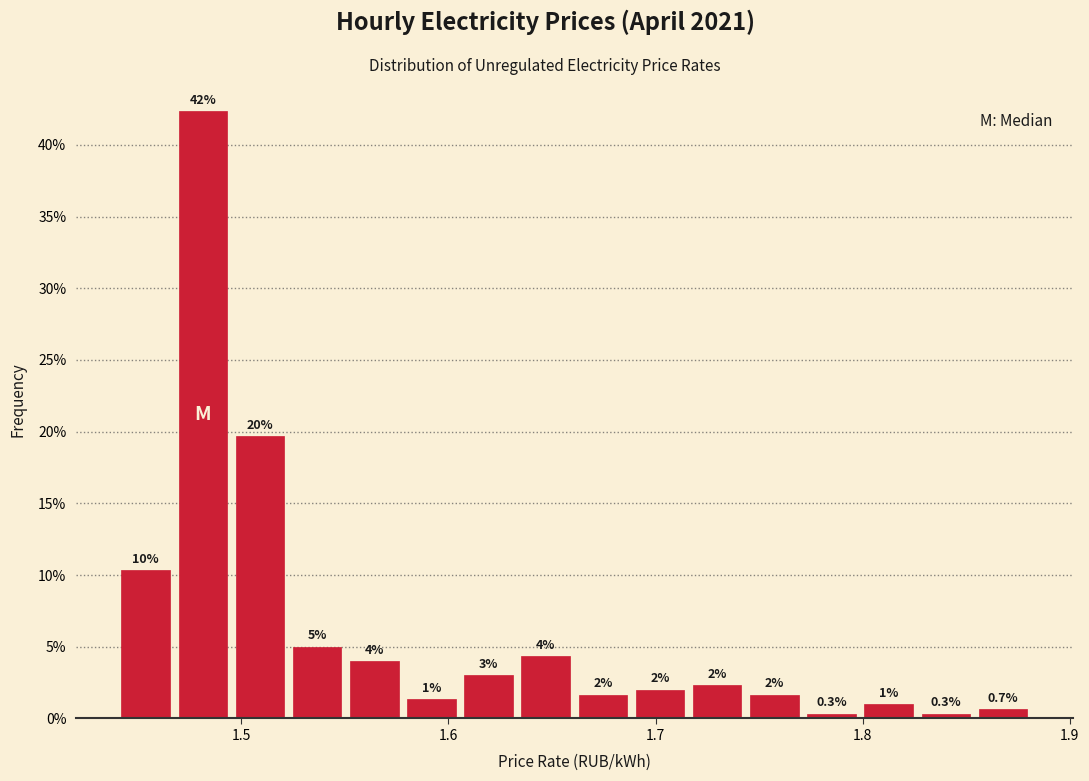

Around what value on the x-axis is the tallest bar? Give the approximate position of its centre, as read against the axis.

1.48